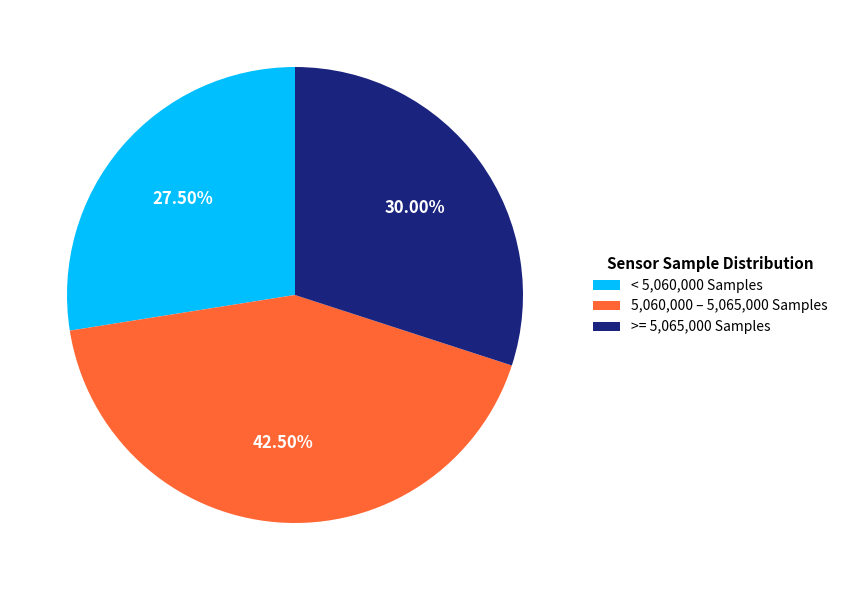

What is the largest slice in the pie chart?

5,060,000 – 5,065,000 Samples